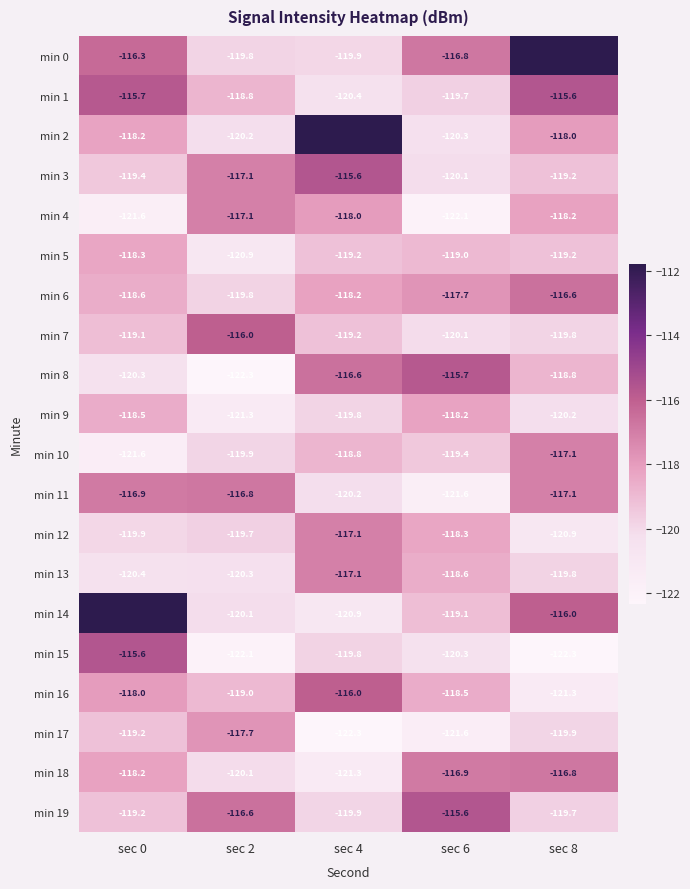

What is the minimum value for min 0?

-119.9